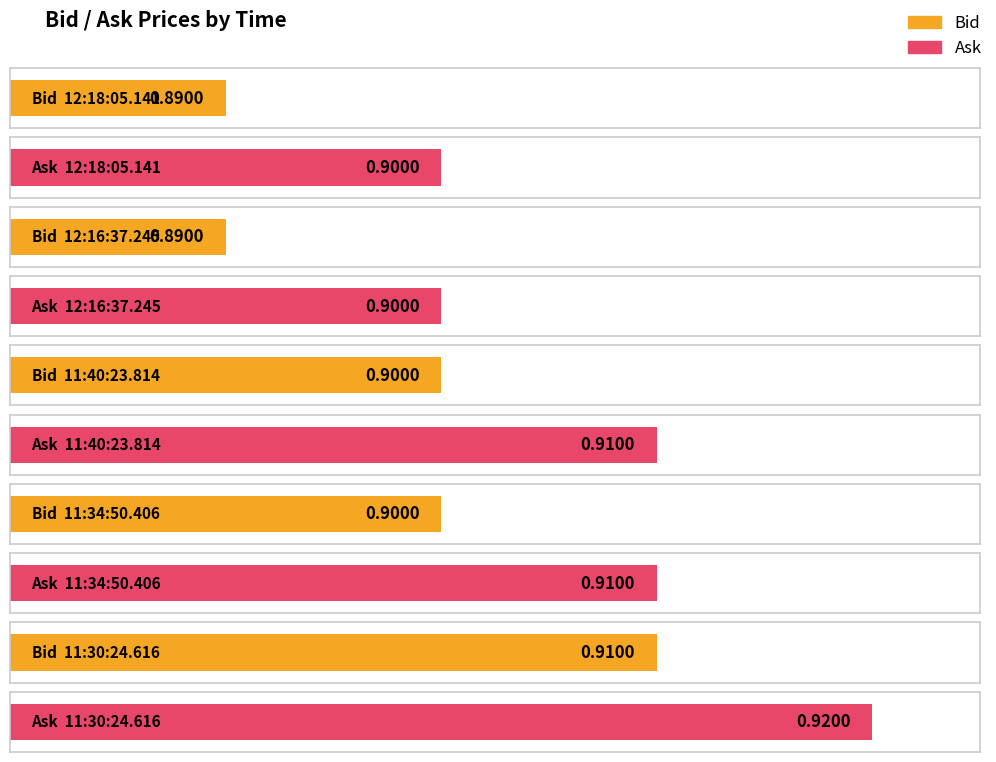

Reading left to right, what are all the values shown in this chart?

Bid: 0.9	0.9	0.9	0.9	0.9
Ask: 0.9	0.9	0.9	0.9	0.9